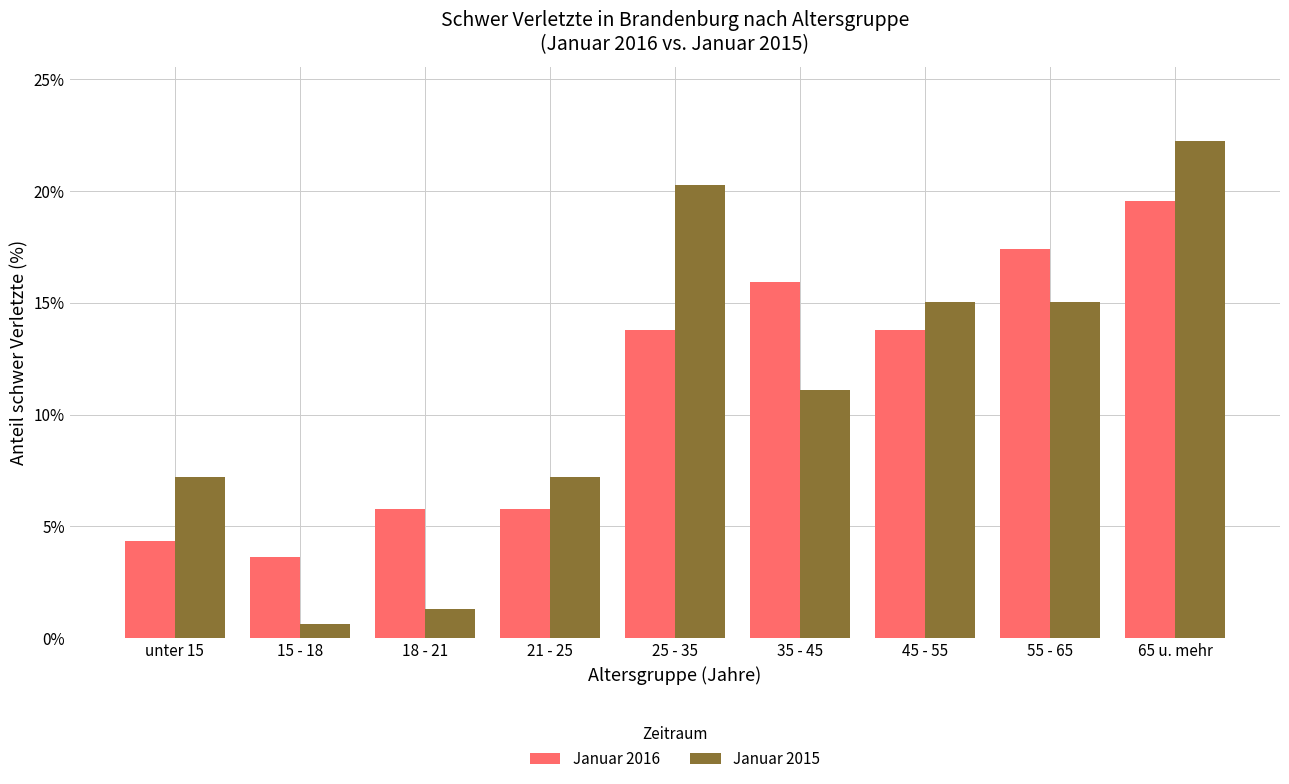

Reading right to left, extract all data points from this chart.

Januar 2016: 19.6	17.4	13.8	15.9	13.8	5.8	5.8	3.6	4.3
Januar 2015: 22.2	15.0	15.0	11.1	20.3	7.2	1.3	0.7	7.2